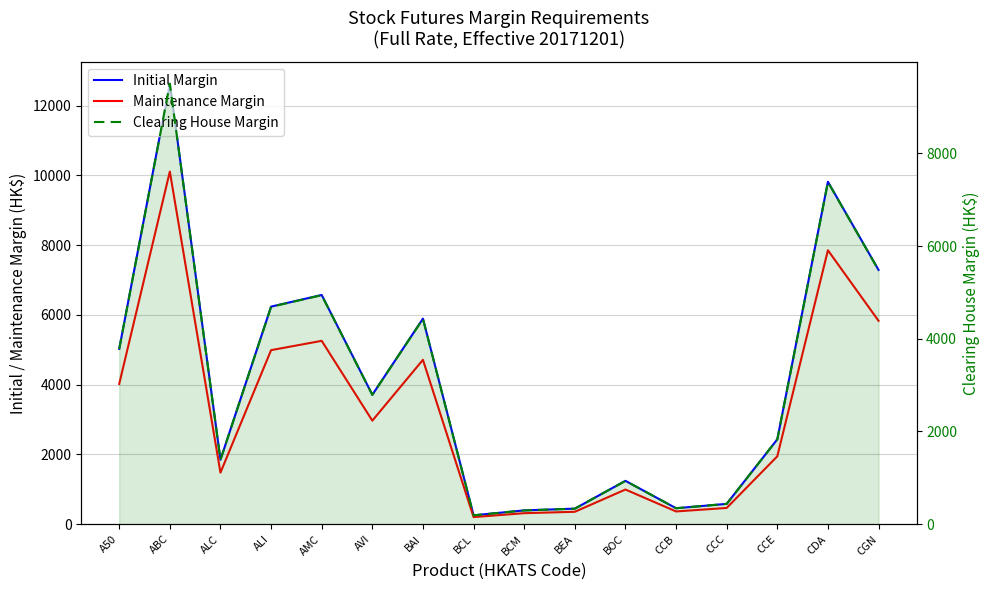

What position from the left is CCC?

13